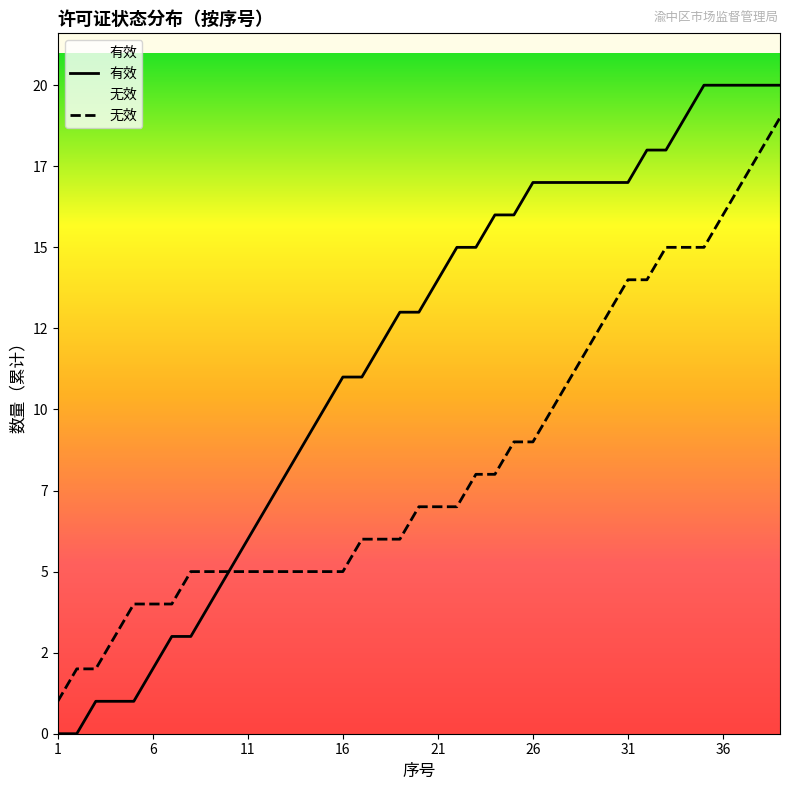

Which series has the largest range (max minus min)?

有效